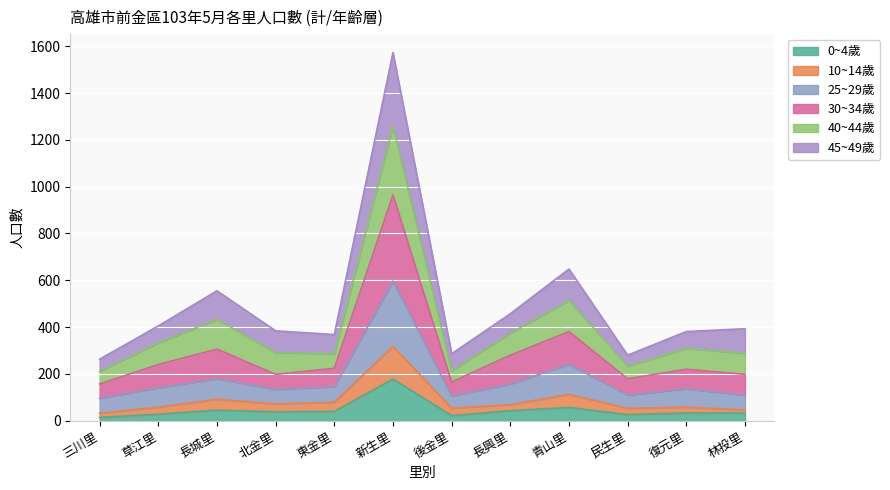

At which label does 0~4歲 reach its peak?

新生里